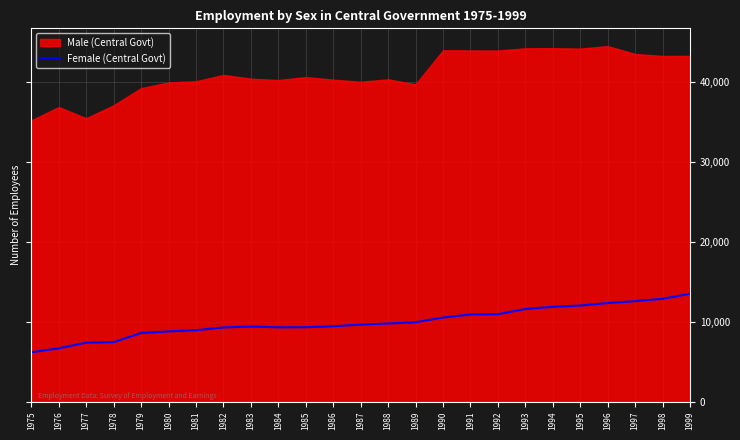

What is the smallest value displayed?

6169